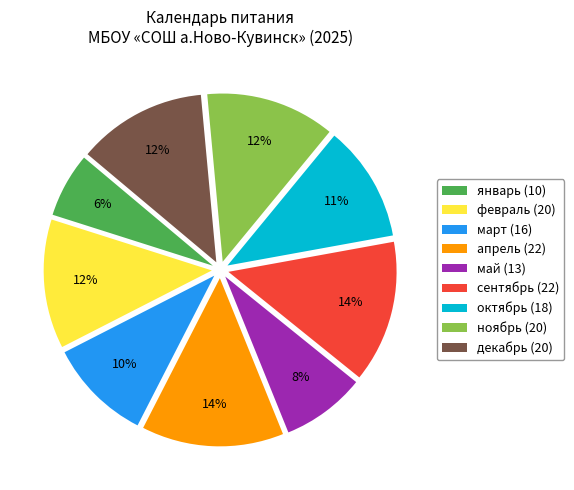

Approximately how many times larger is the value at октябрь (18) compared to декабрь (20)?

0.9